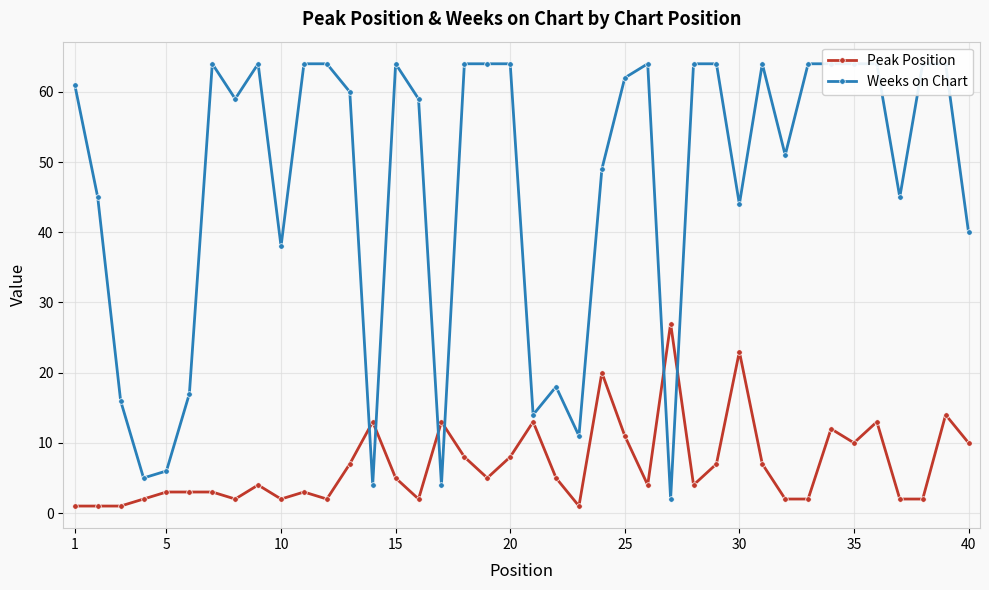

What are all the series names shown in the legend?

Peak Position, Weeks on Chart